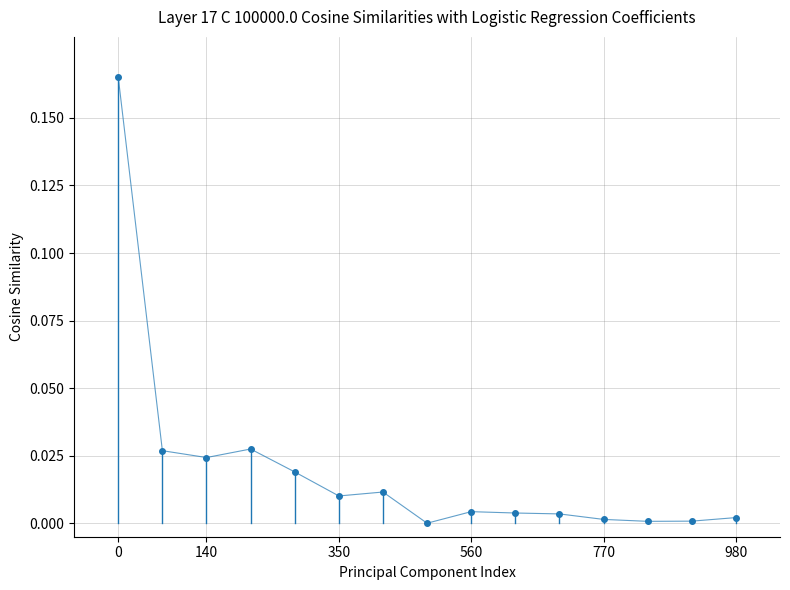

True or false: there are more than 2 points higher than both neighbors.

True